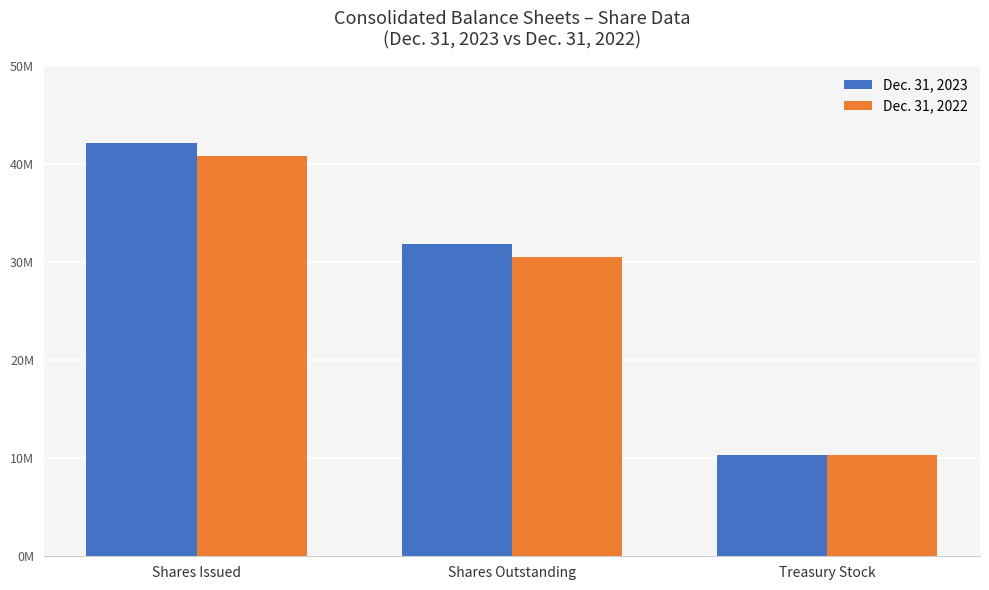

Are the bars grouped side by side (vs. stacked)?

Yes